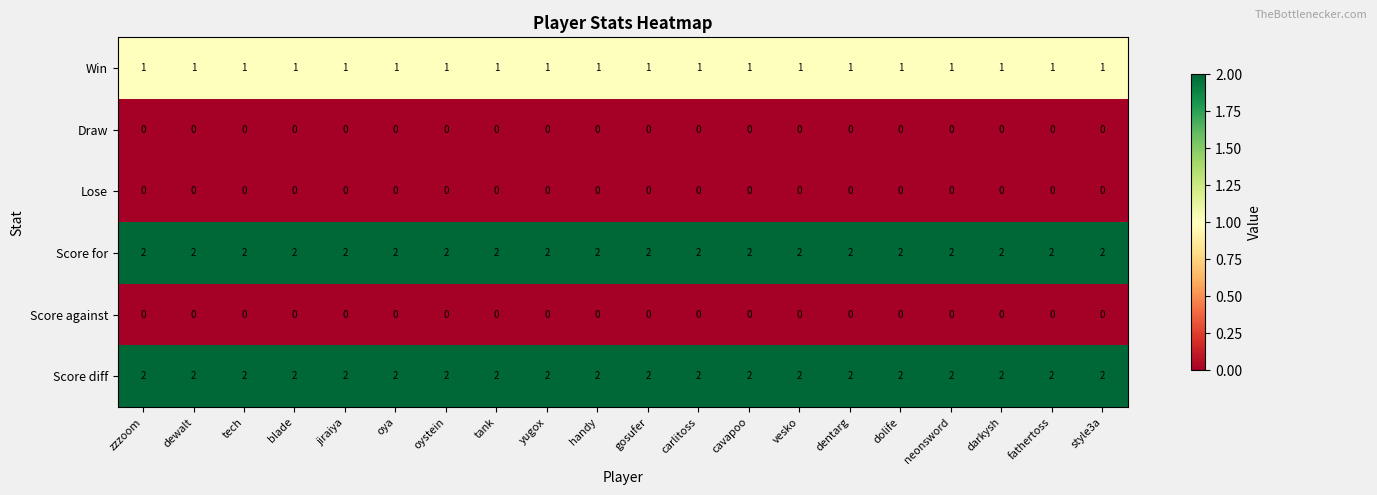

Is the value of Score for at dewalt greater than the value of Draw at style3a?

Yes